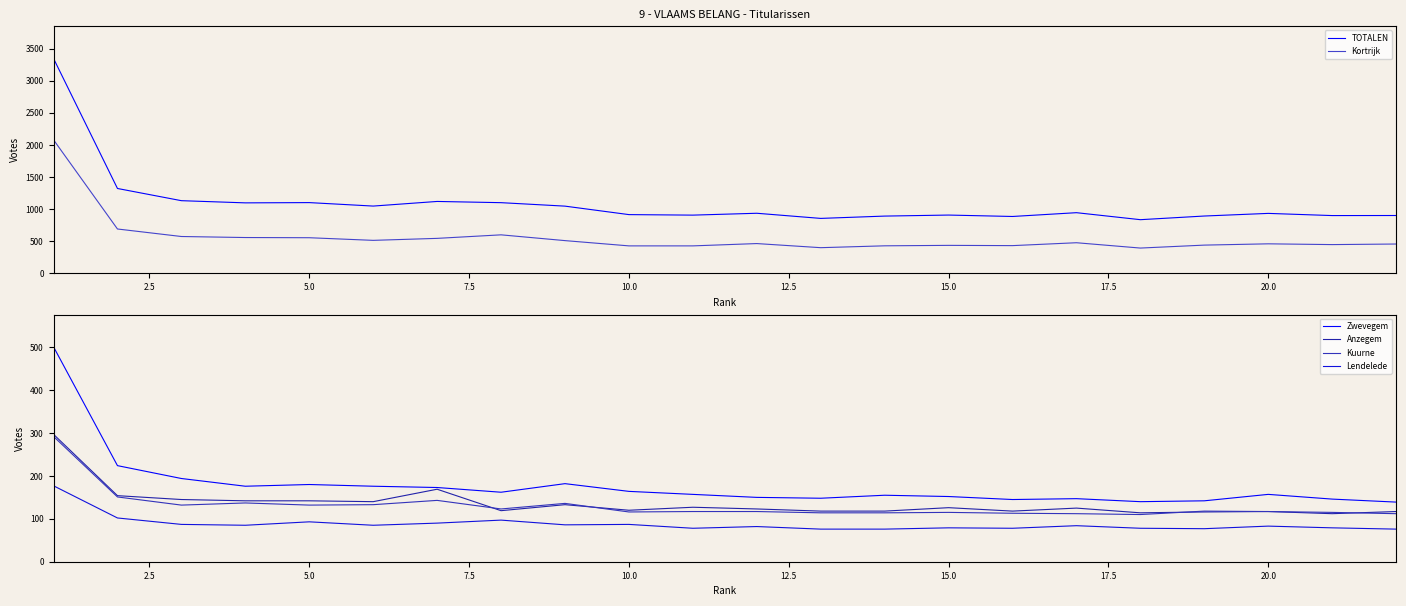

True or false: TOTALEN and Kortrijk intersect in this chart.

False